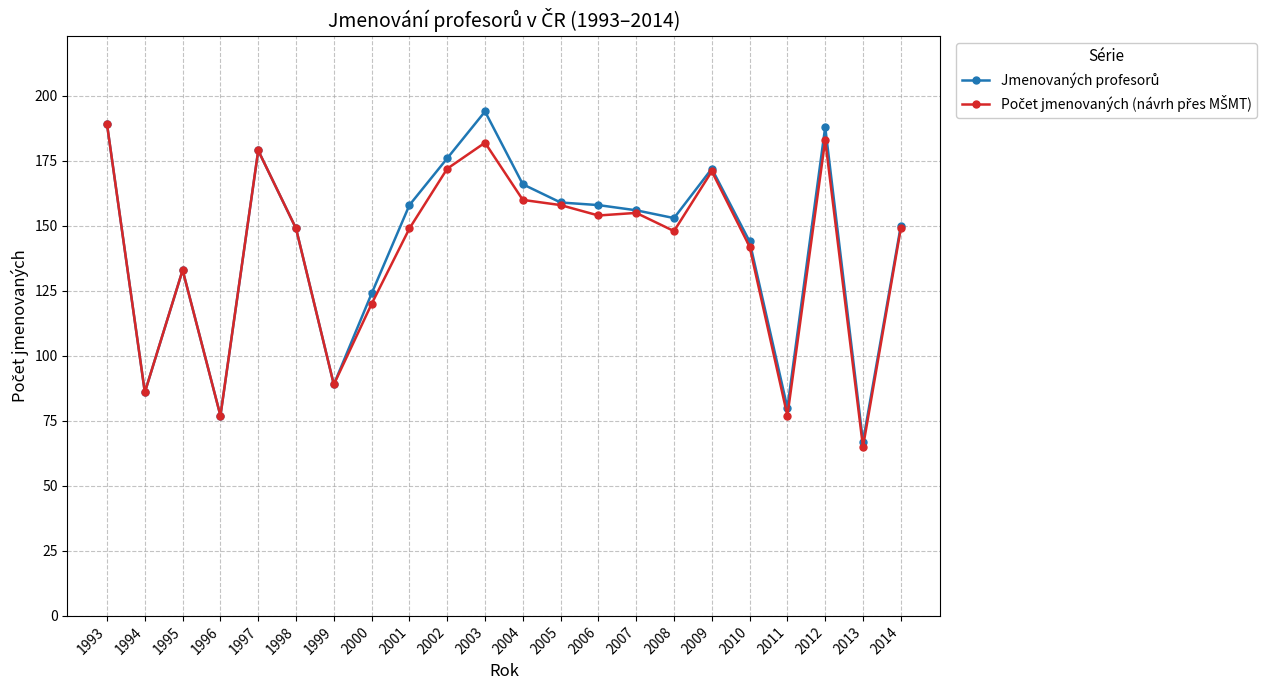

How many series are shown in this chart?

2